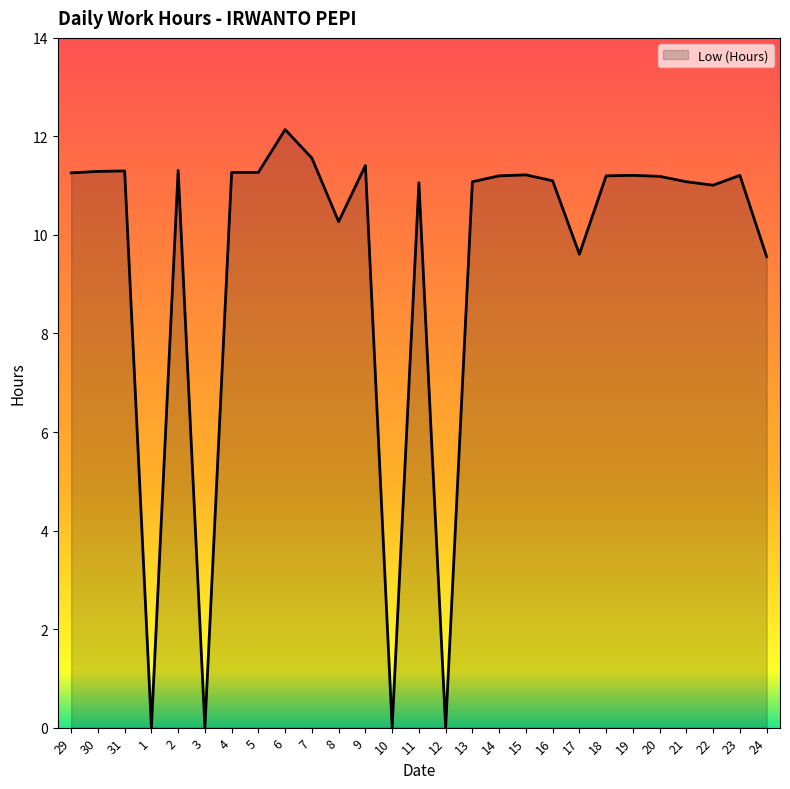

What is the ratio of the value at 17 to the value at 7?

0.8